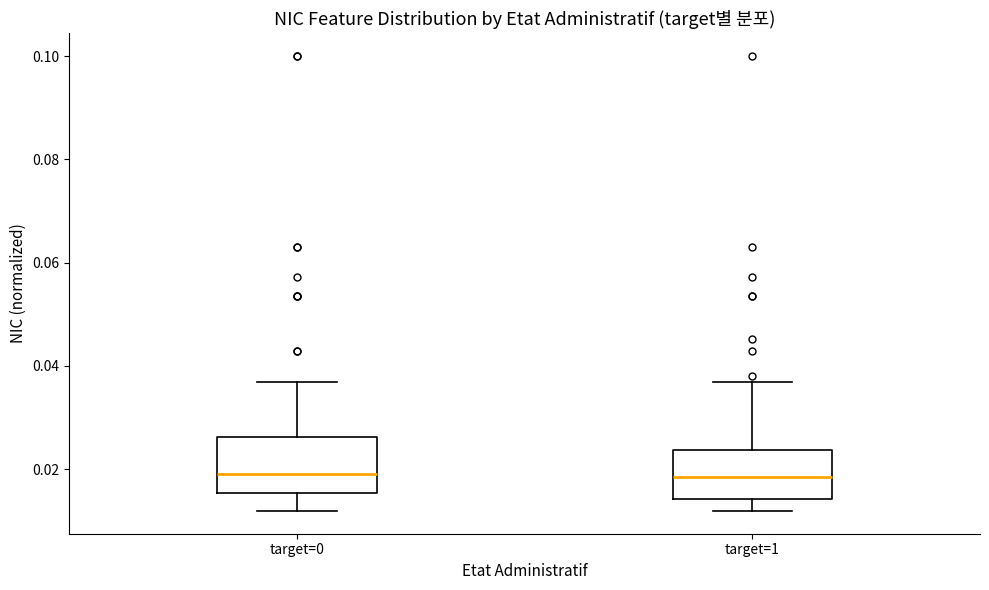

Where is the upper edge of the box for target=1 on the y-axis? The values are not printed on the chart, so give them approximately, as read against the axis.

0.024